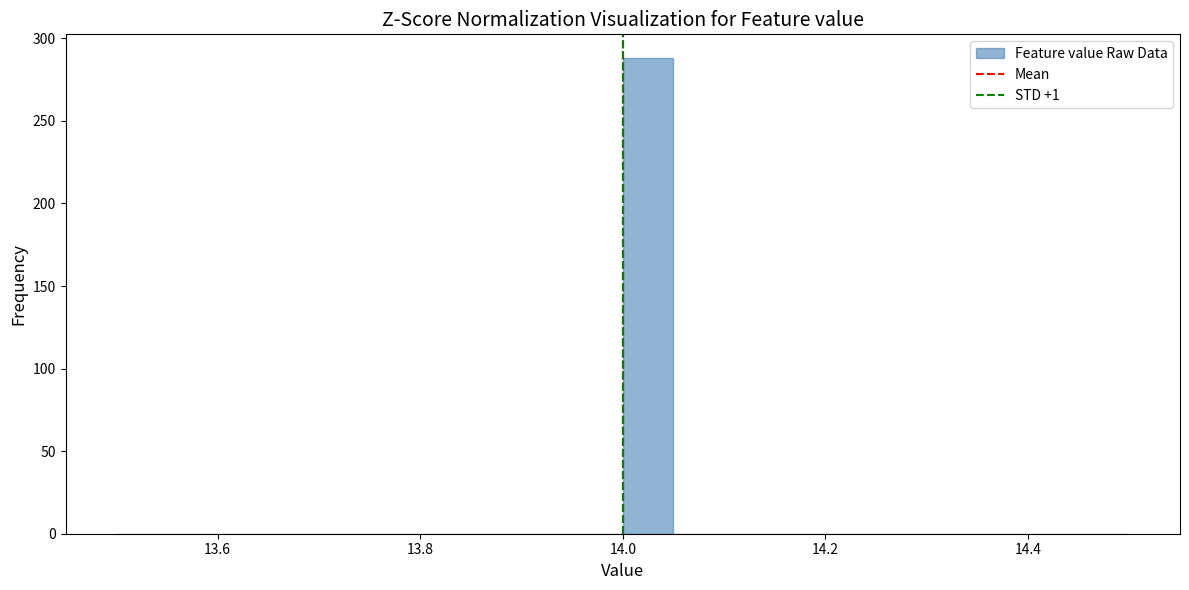

Read against the x-axis, roughly where is the centre of the tallest bar?

14.02